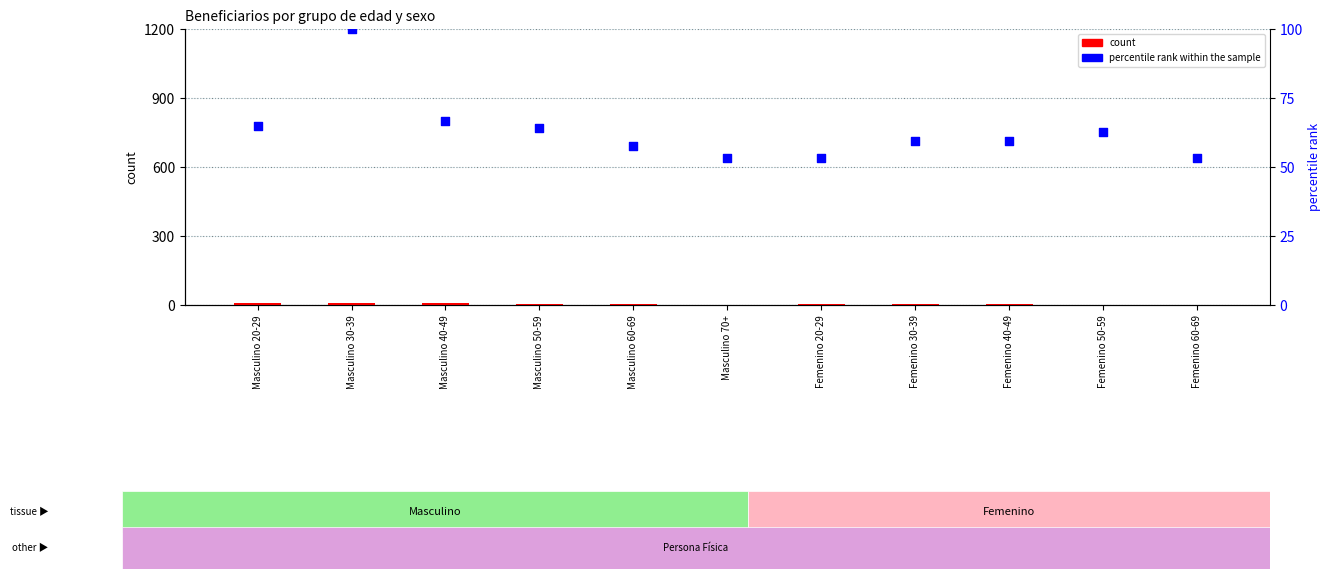

Is the value of percentile rank within the sample at Femenino 30-39 greater than the value of count at Femenino 60-69?

Yes